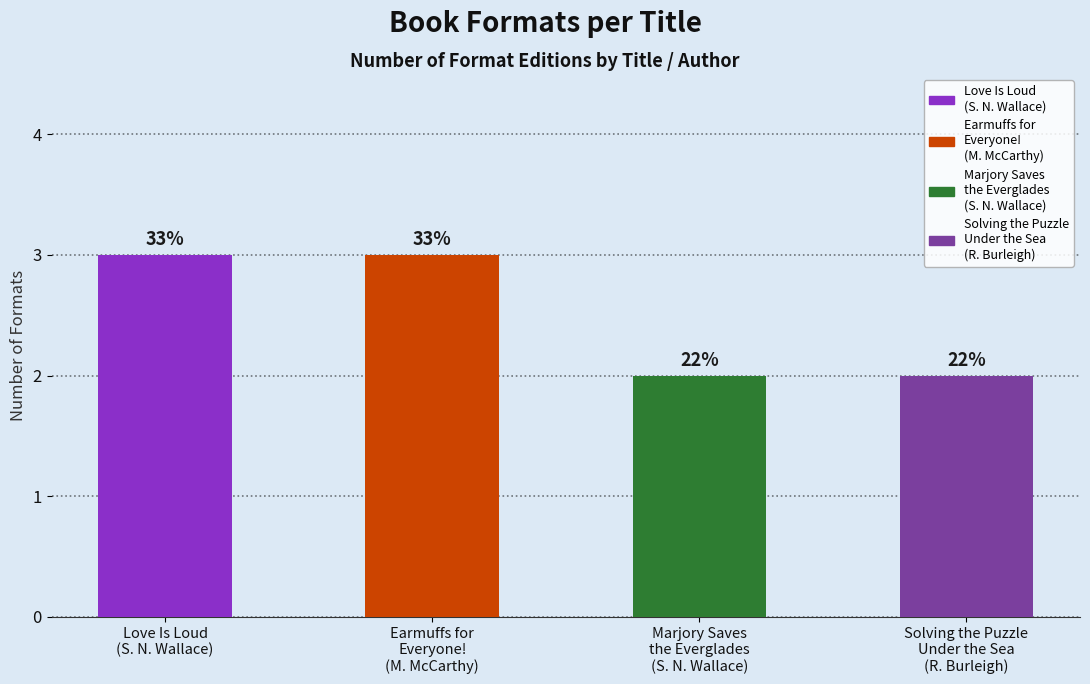

What is the sum of the values at Sandra Neil Wallace
(Marjory) and Sandra Neil Wallace?

5